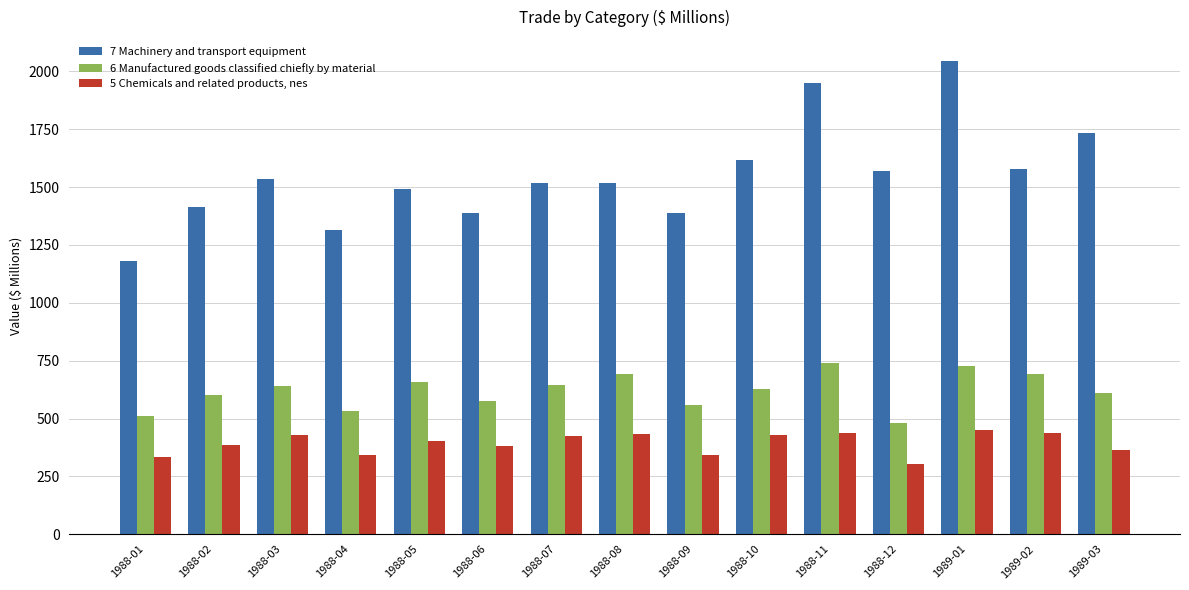

What position from the right is 1988-06?

10